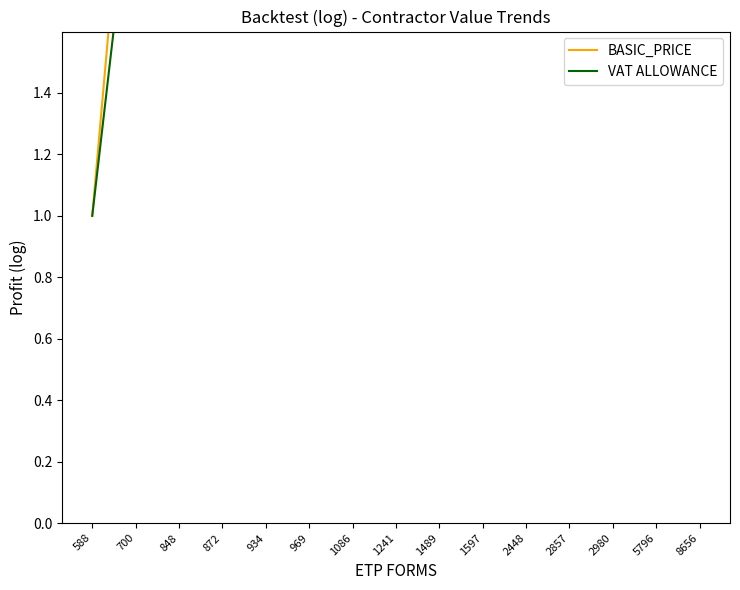

How many interior local peaks does the VAT ALLOWANCE series have?

4